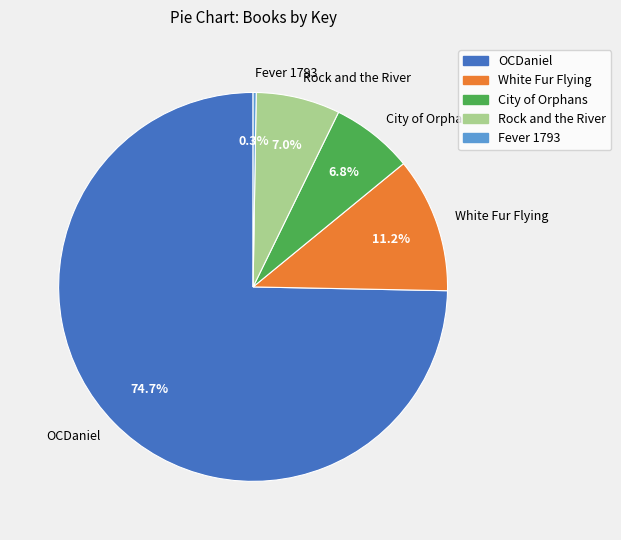

What is the largest slice in the pie chart?

OCDaniel